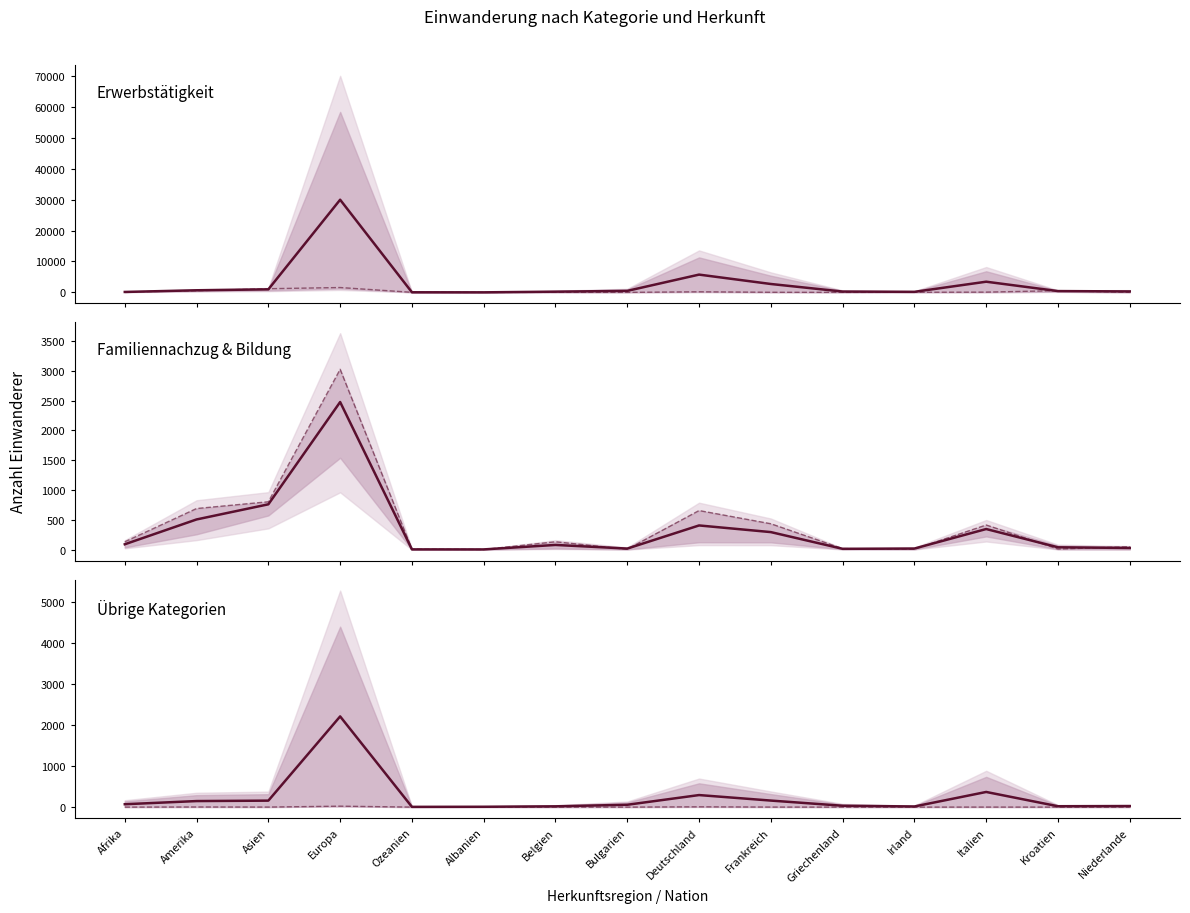

What is the difference between the maximum and minimum values in the Aufenthaltsbewilligung ohne Erwerb series?

2200.5